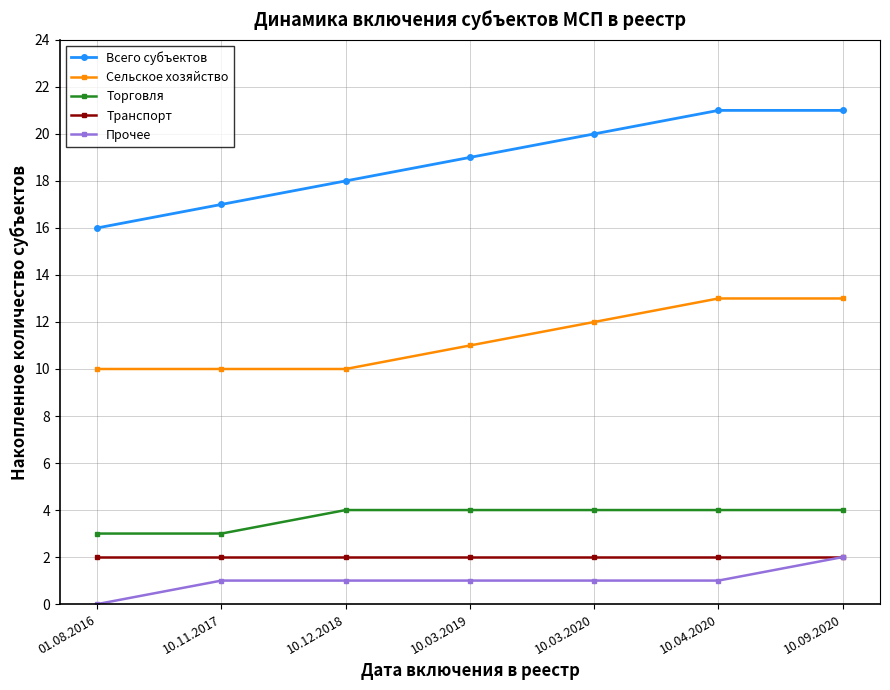

True or false: Всего субъектов has more than 2 interior local peaks.

False